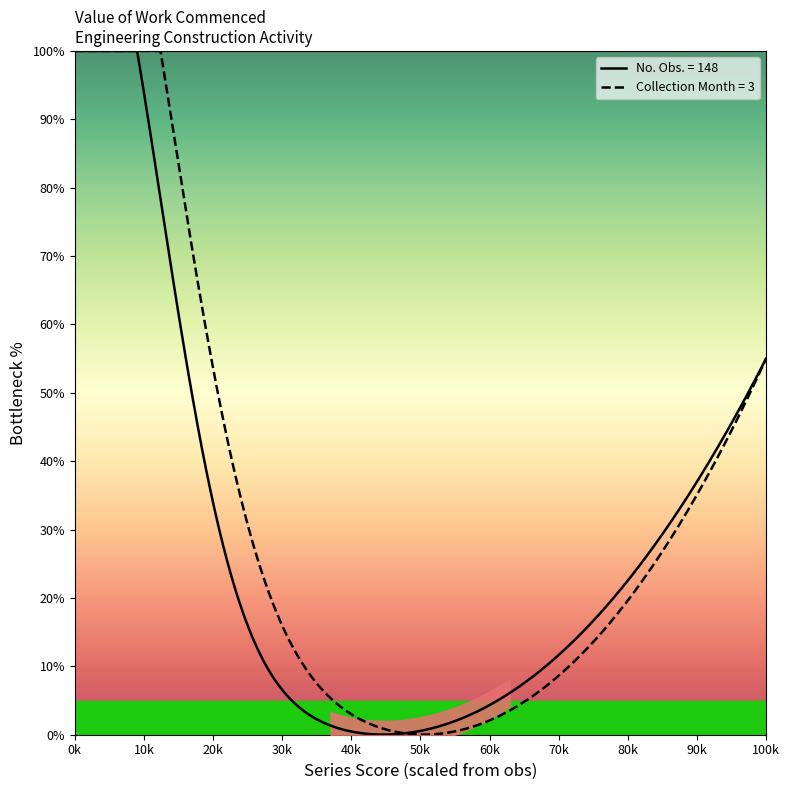

The No. Obs. series shows 148 at A1843780C. True or false?

True